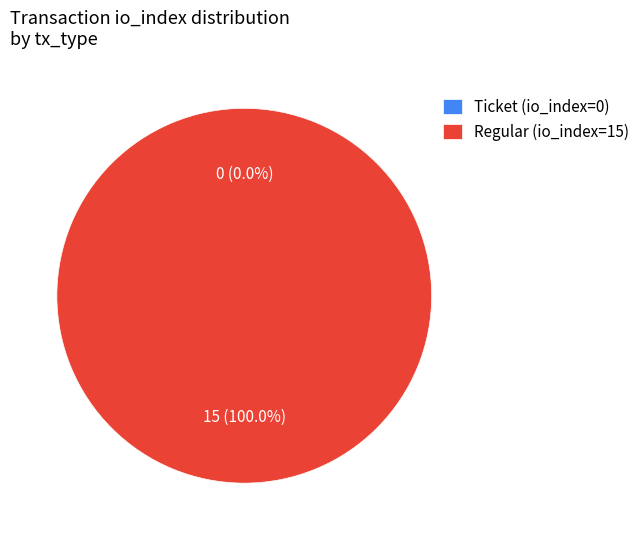

What is the change in value from Ticket (io_index=0) to Regular (io_index=15)?

+15